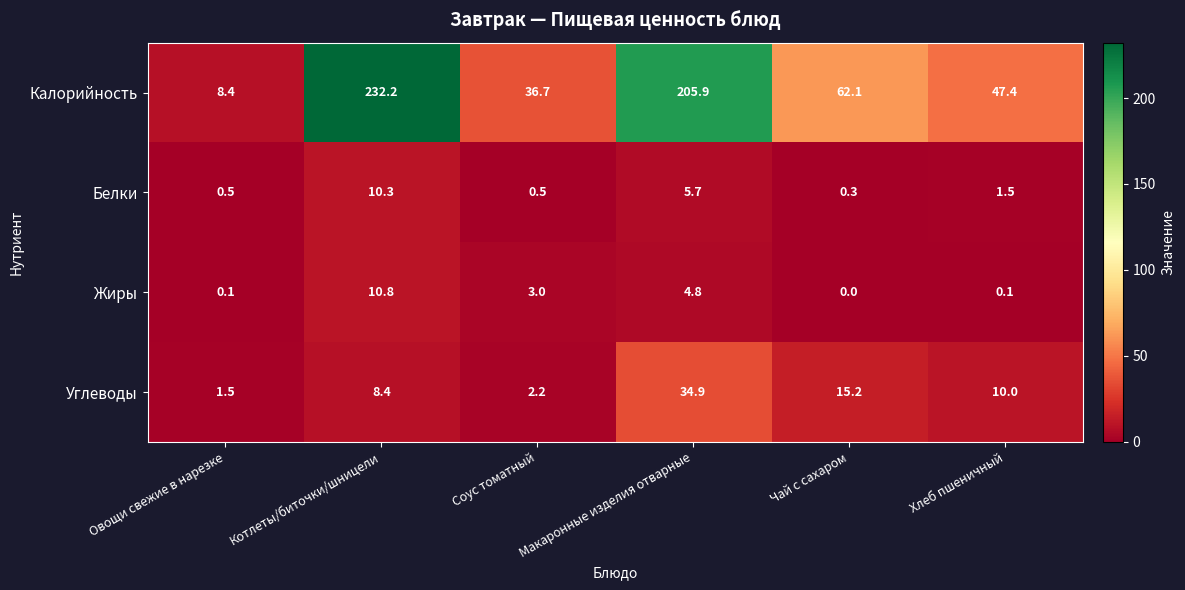

What is the difference between the Белки values at Котлеты/биточки/шницели and Овощи свежие в нарезке?

9.8